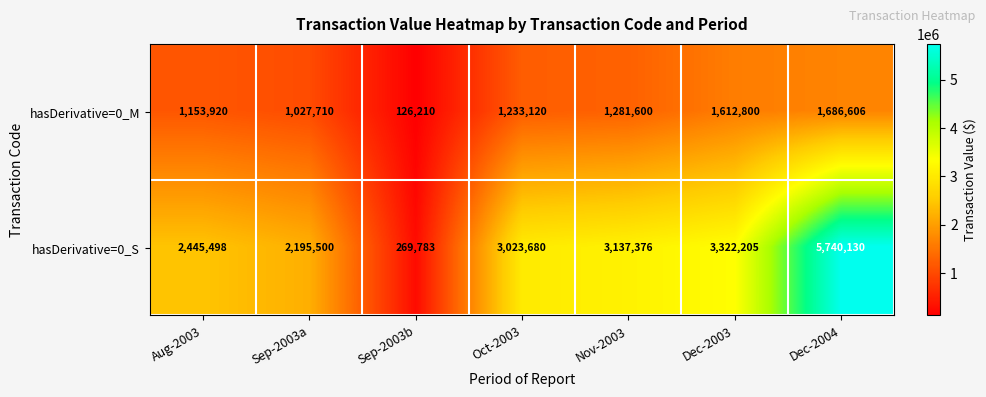

Reading right to left, what are all the values shown in this chart?

hasDerivative=0_M: Dec-2004=1686606	Dec-2003=1612800	Nov-2003=1281600	Oct-2003=1233120	Sep-2003b=126210	Sep-2003a=1027710	Aug-2003=1153920
hasDerivative=0_S: Dec-2004=5740130	Dec-2003=3322205	Nov-2003=3137376	Oct-2003=3023680	Sep-2003b=269783	Sep-2003a=2195500	Aug-2003=2445498